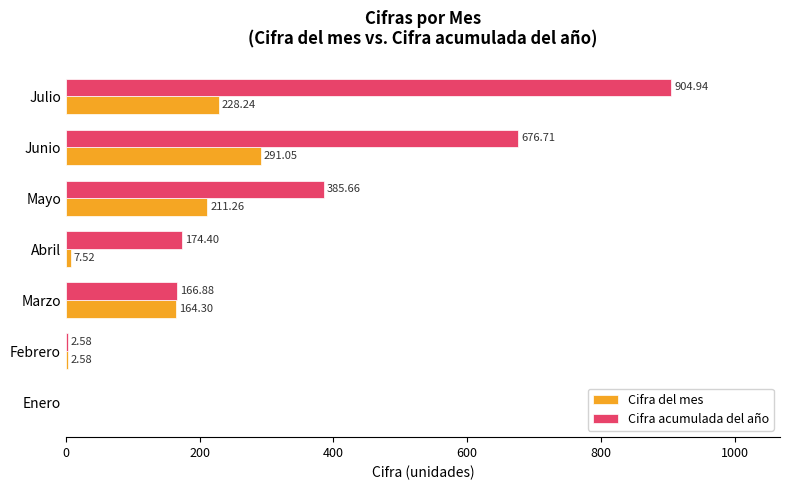

Which series changed the most between Enero and Marzo?

Cifra acumulada del año